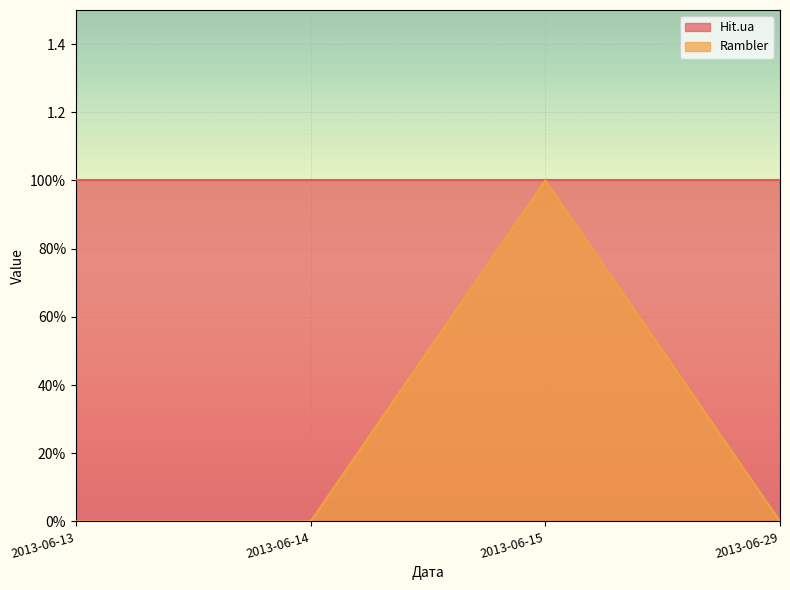

Rank the categories by value from lowest to highest.

2013-06-13, 2013-06-14, 2013-06-29, 2013-06-15